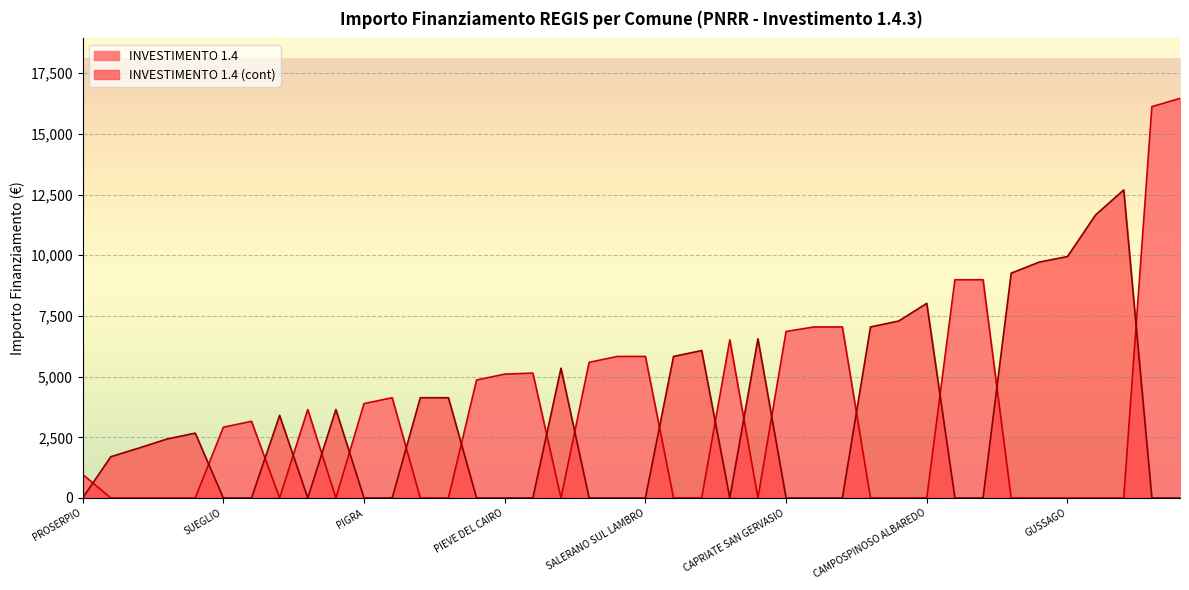

What are all the series names shown in the legend?

INVESTIMENTO 1.4, INVESTIMENTO 1.4 (cont)